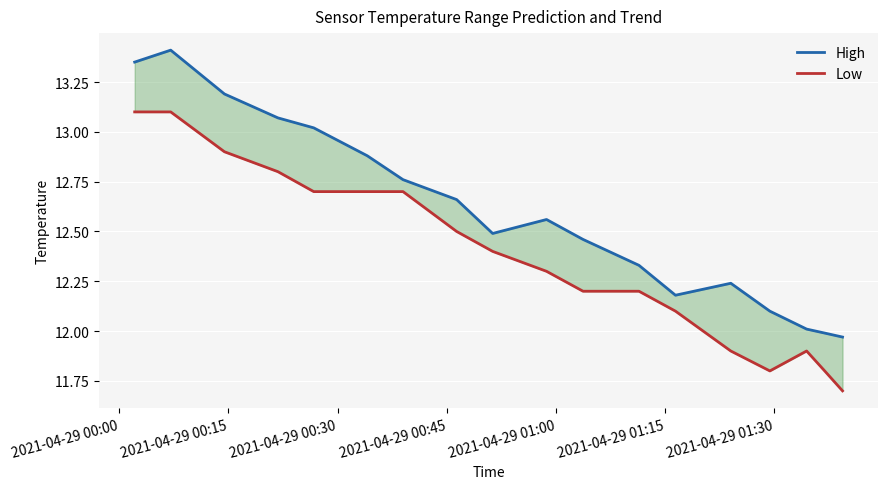

Rank the series by their maximum value, from highest to lowest.

High, Low